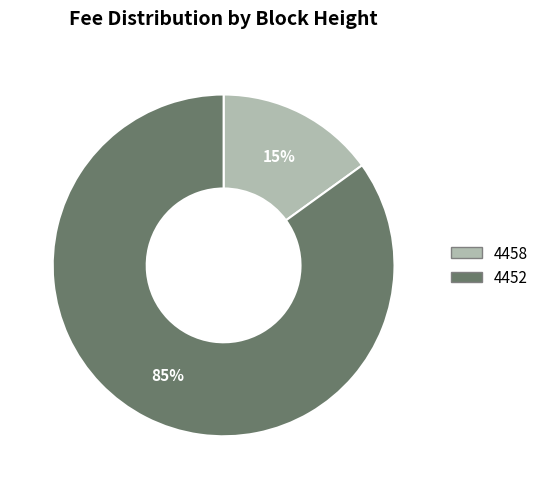

How many segments does this pie chart have?

2